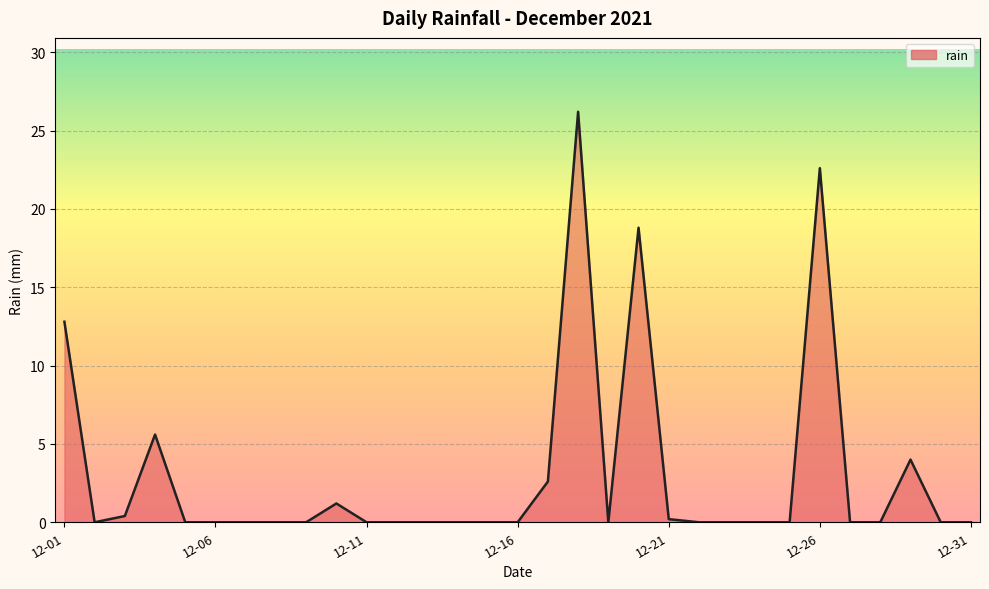

Does the chart have visible grid lines?

Yes